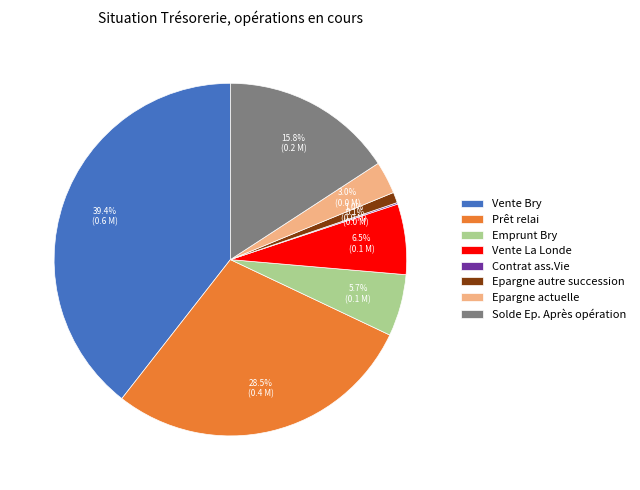

To the nearest percent, what is the average slice percentage?

12%